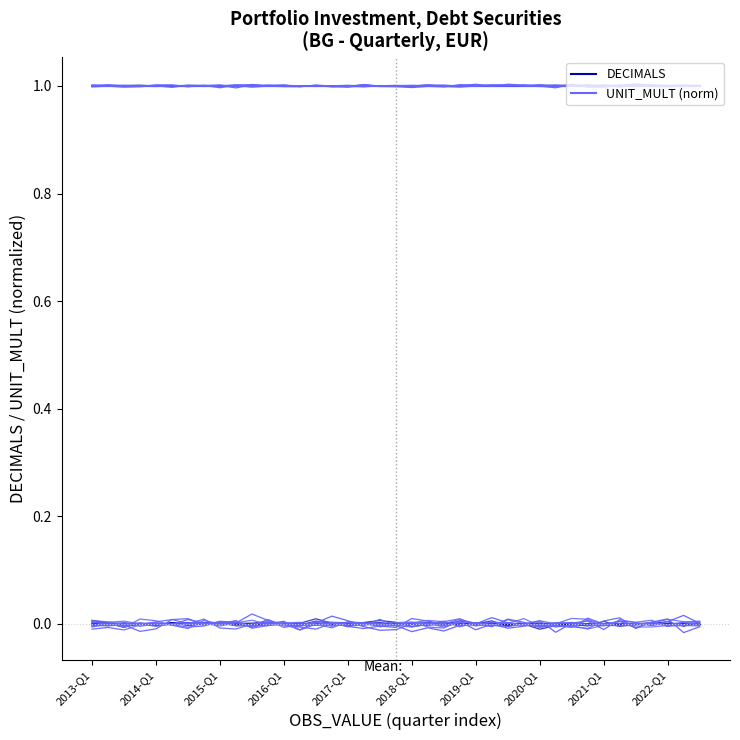

What position from the left is 27?

28